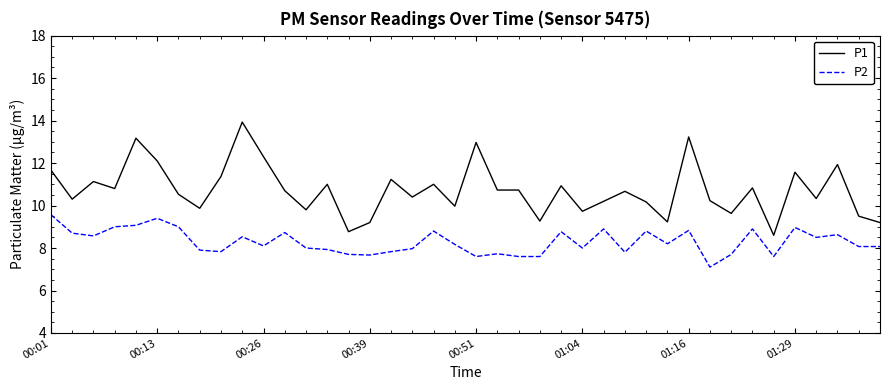

True or false: P2 and P1 intersect in this chart.

False